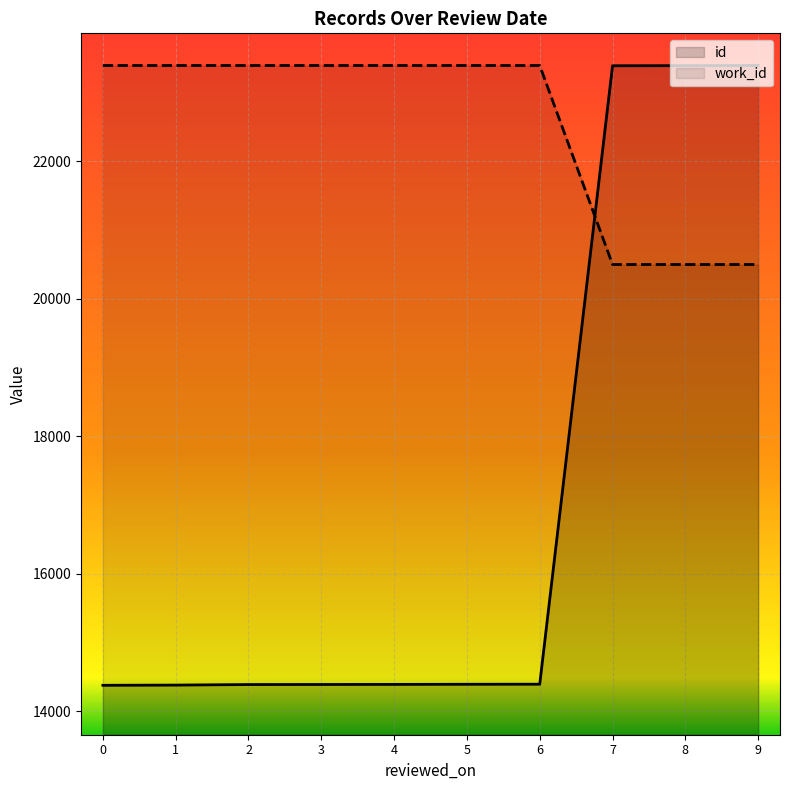

What is the value of the id point at the 7th from the left?

14392.0